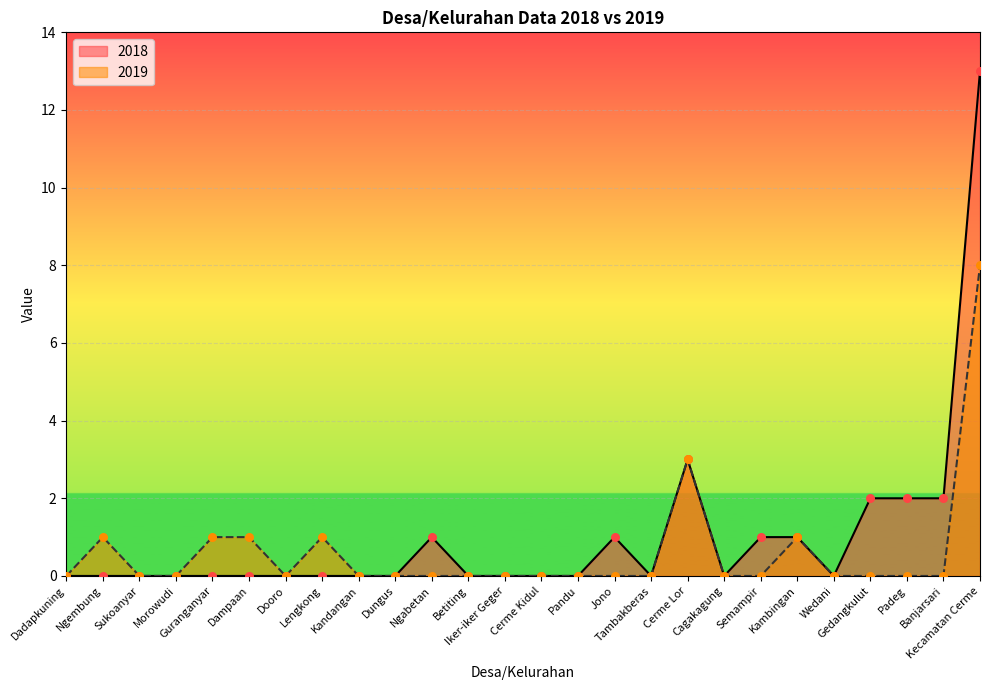

At which category is the sum across all series the highest?

Kecamatan Cerme